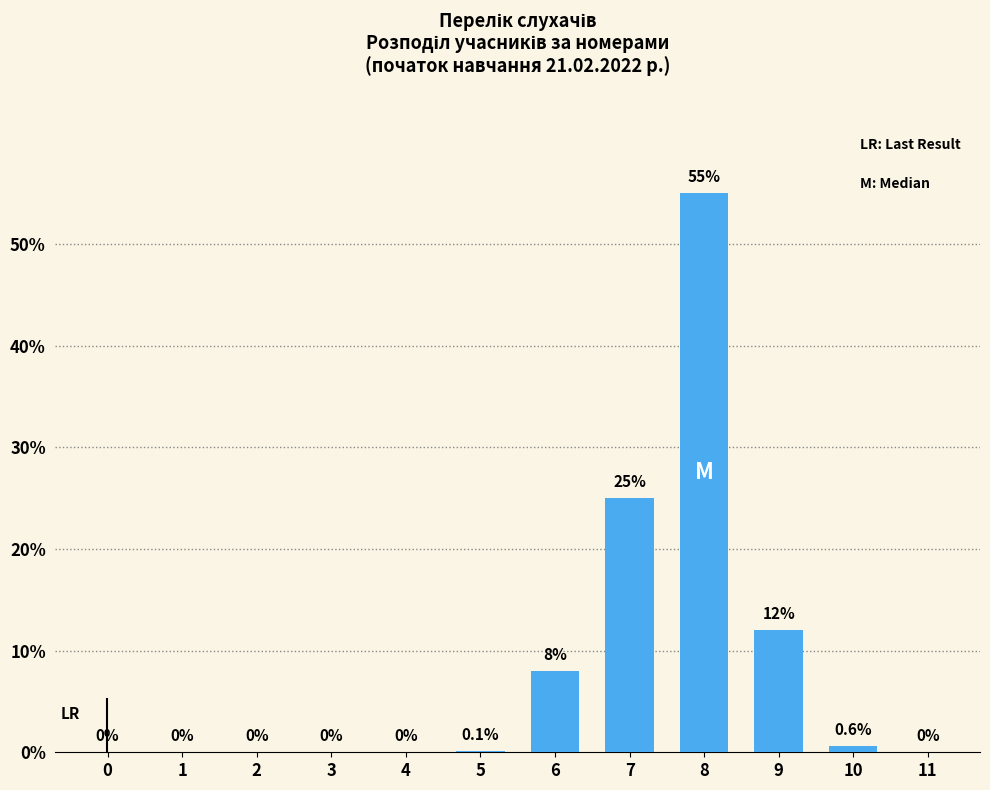

Reading right to left, what are all the values shown in this chart?

11=0.0	10=0.6	9=12.0	8=55.0	7=25.0	6=8.0	5=0.1	4=0.0	3=0.0	2=0.0	1=0.0	0=0.0